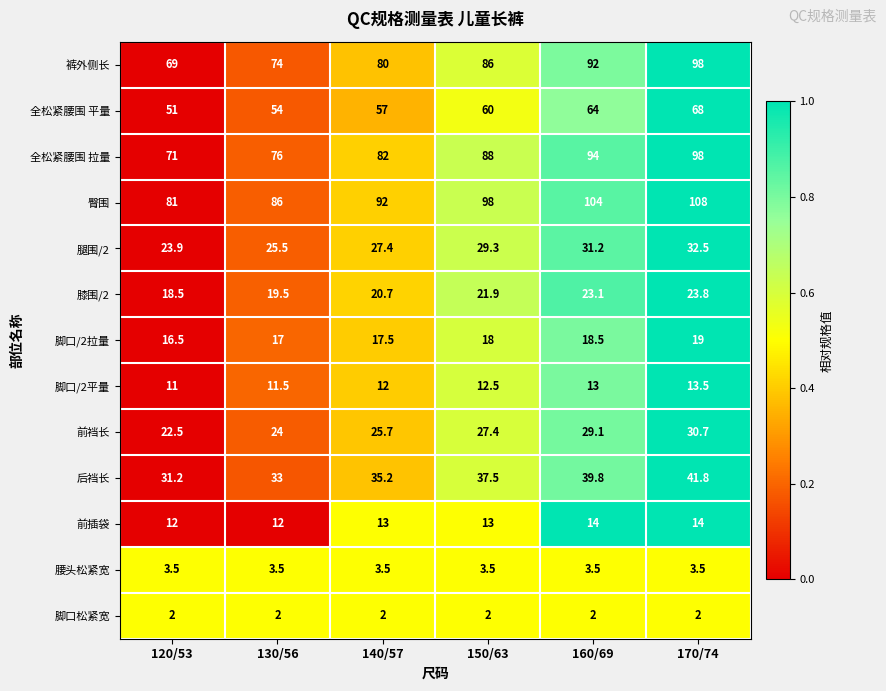

Which label corresponds to the largest value in the chart?

170/74